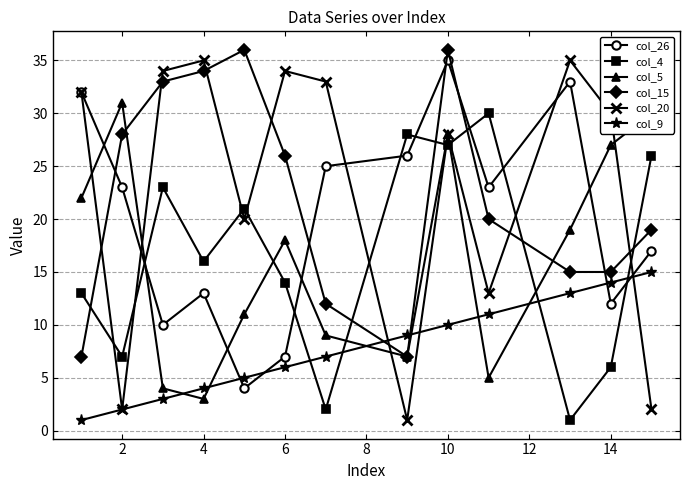

How many values in the col_20 series are below 30?

6